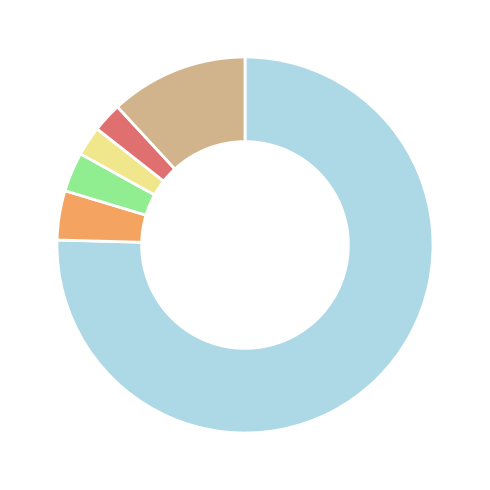

Is there a majority slice in this chart?

Yes